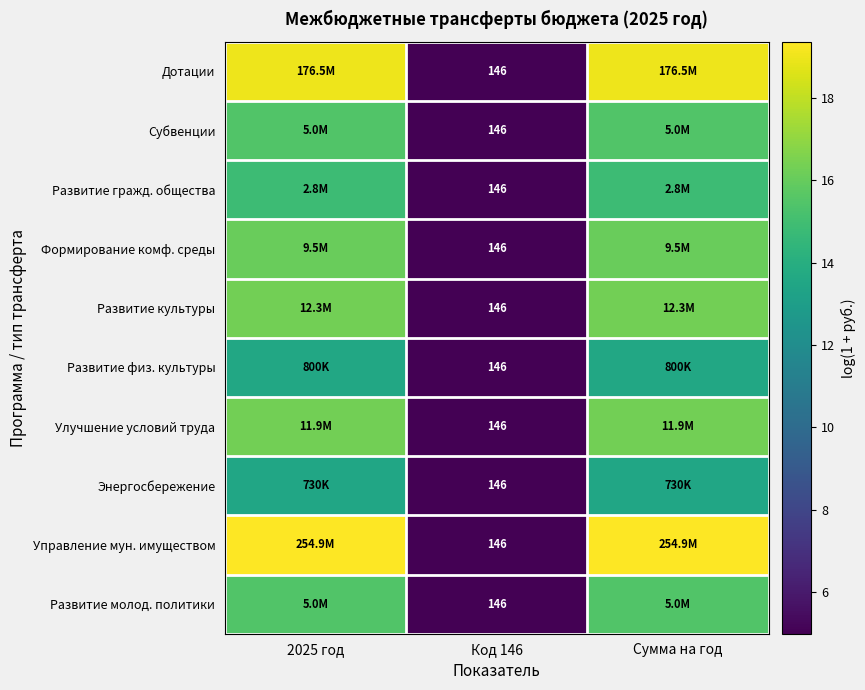

At which label does Управление мун. имуществом reach its minimum?

Код 146